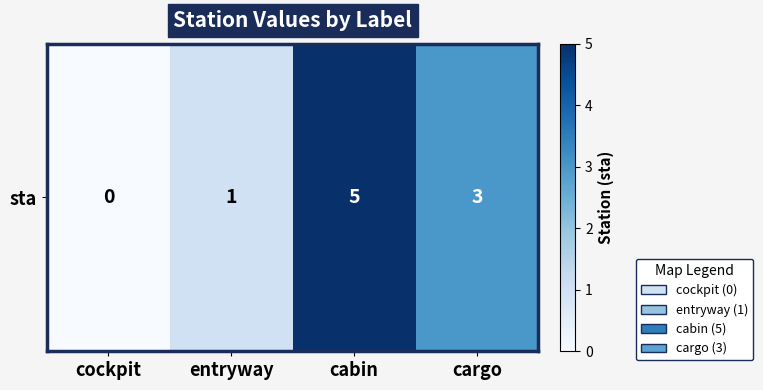

Where is the data nearest to the value 2?

entryway